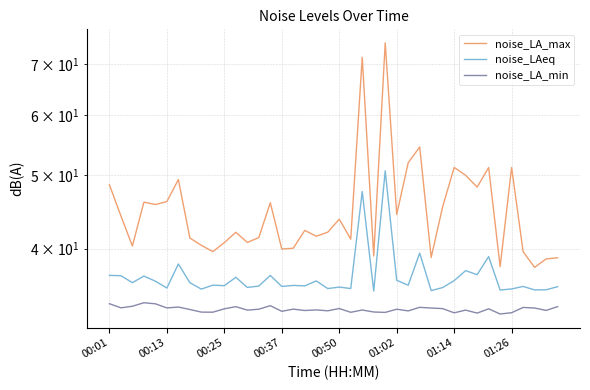

Where is noise_LA_max nearest to the value 56?

27